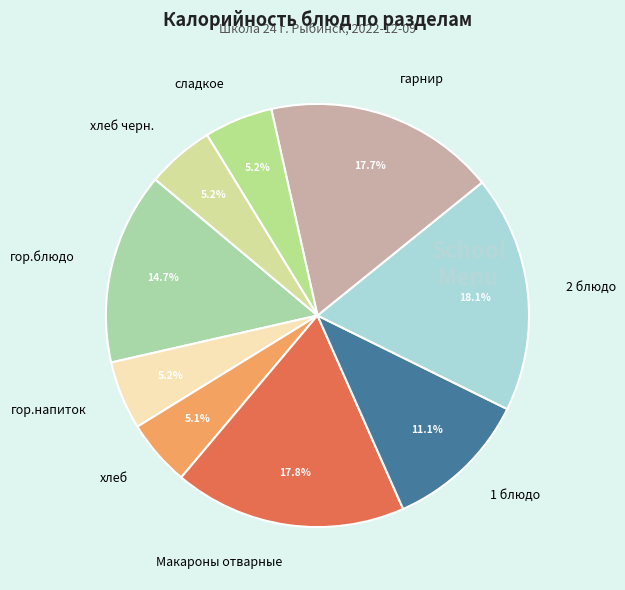

To the nearest percent, what is the combined percentage of 2 блюдо and хлеб?

23%